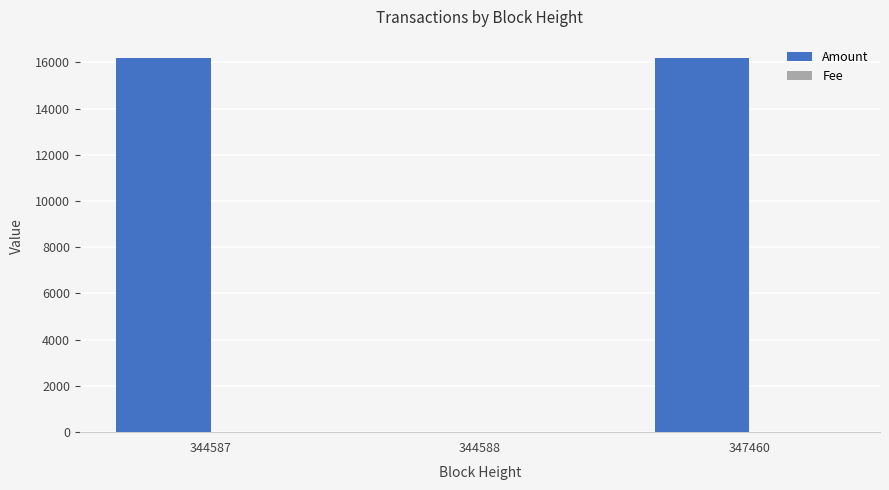

How many groups of bars are there?

3